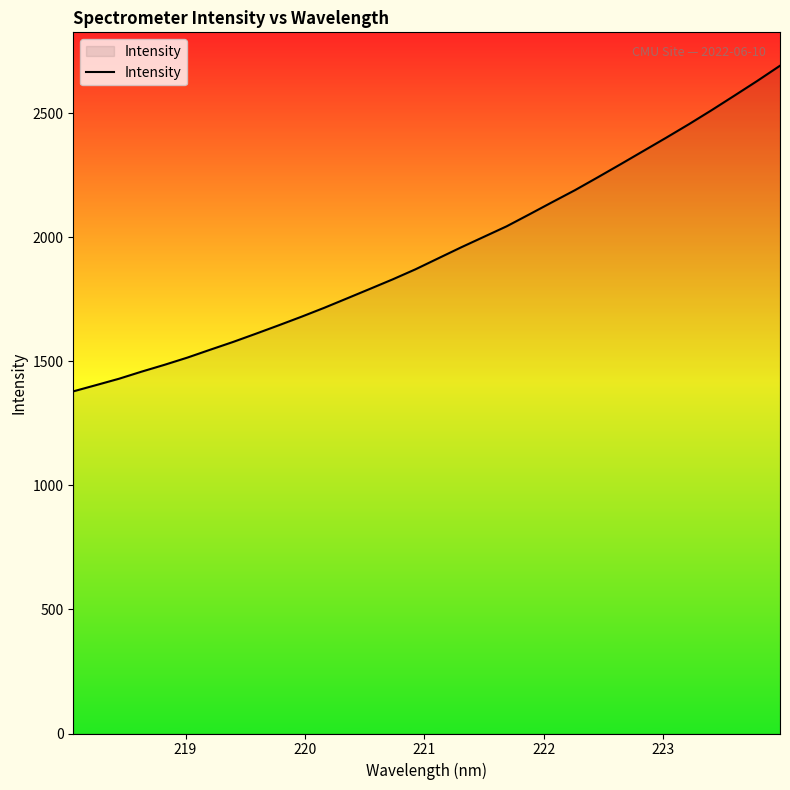

What is the smallest value displayed?

1379.5